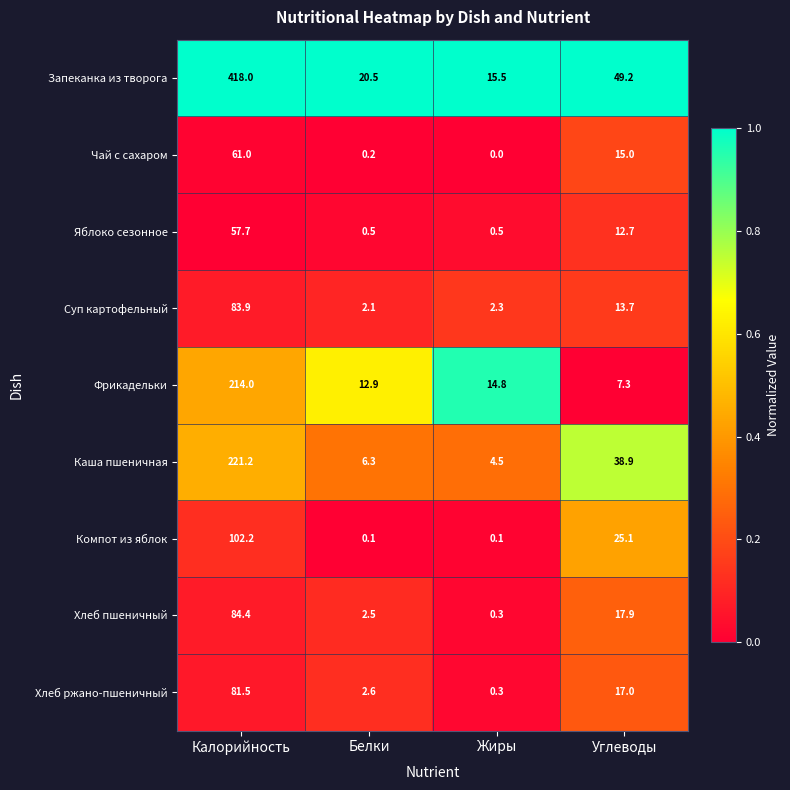

Is it true that Хлеб ржано-пшеничный equals 0.3 at Жиры?

True